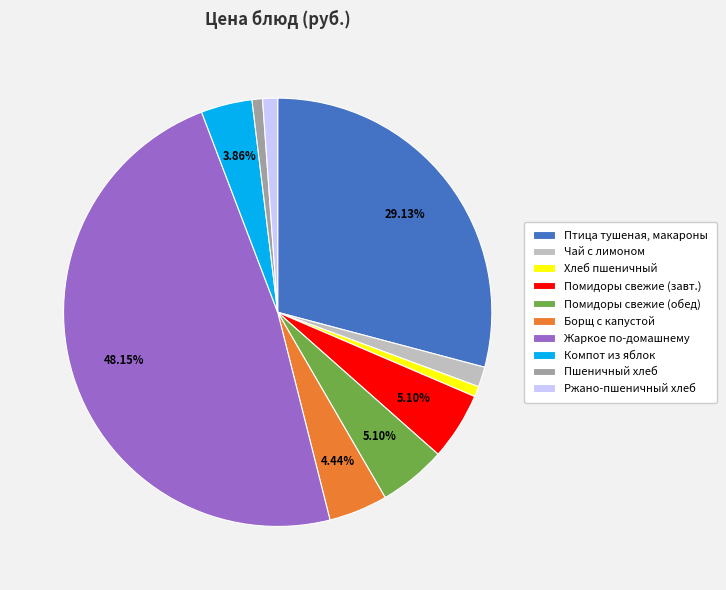

Does any single category account for the majority?

No